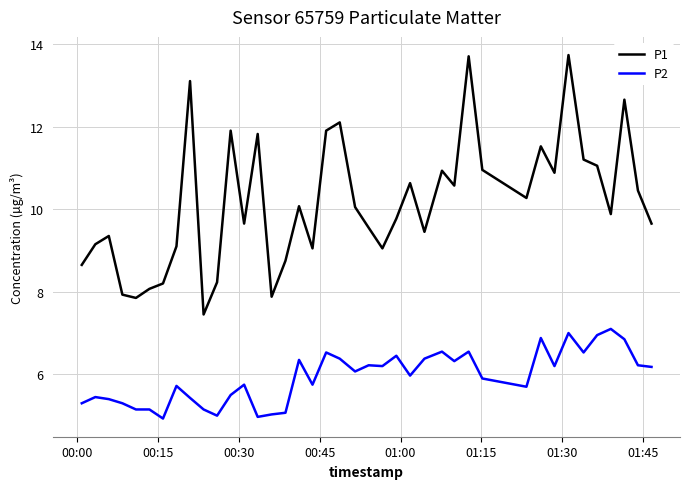

What is the difference between the maximum and minimum values in the P2 series?

2.2